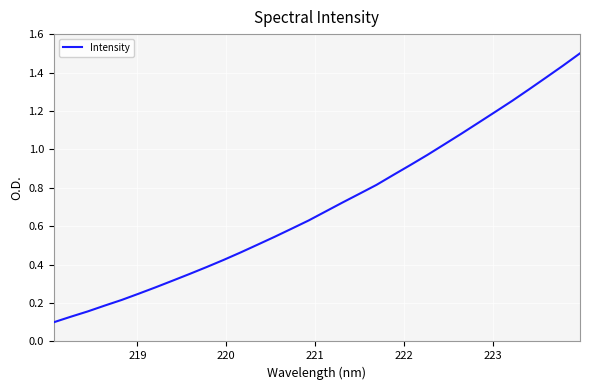

True or false: the data has more than 0 interior local peaks.

False